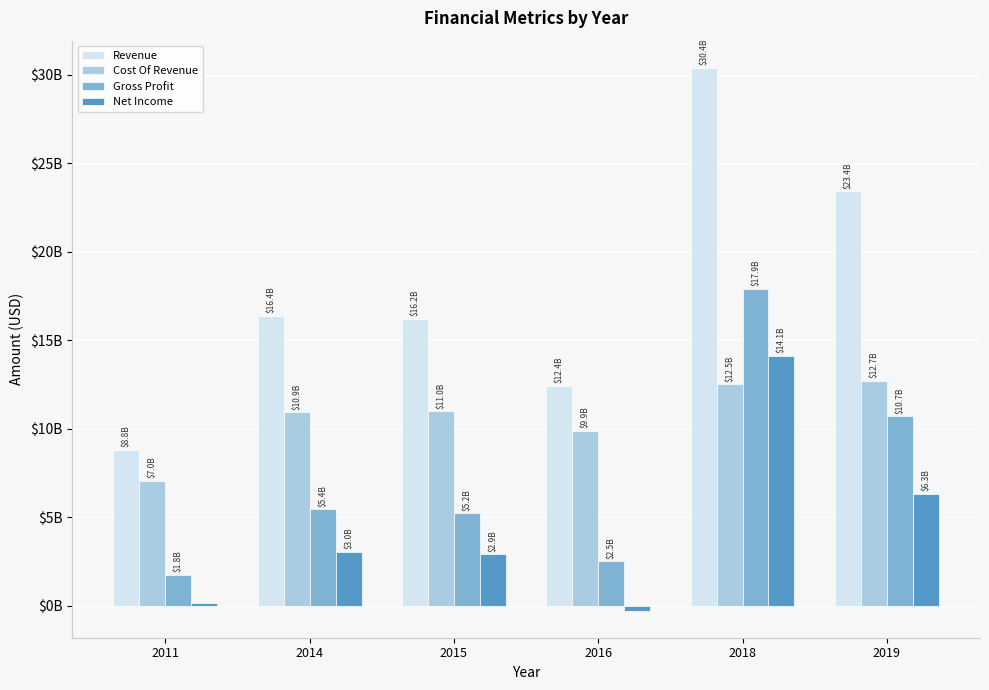

Which category has the highest value in the Cost Of Revenue series?

2019